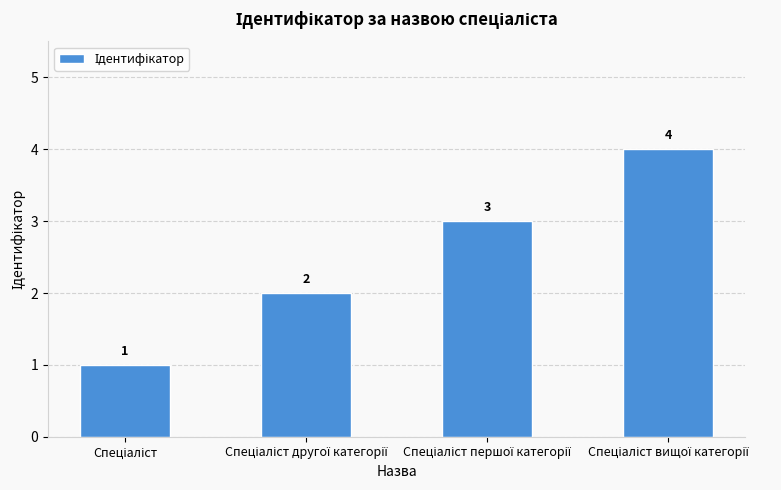

Count the values in the range 2 to 4.

3